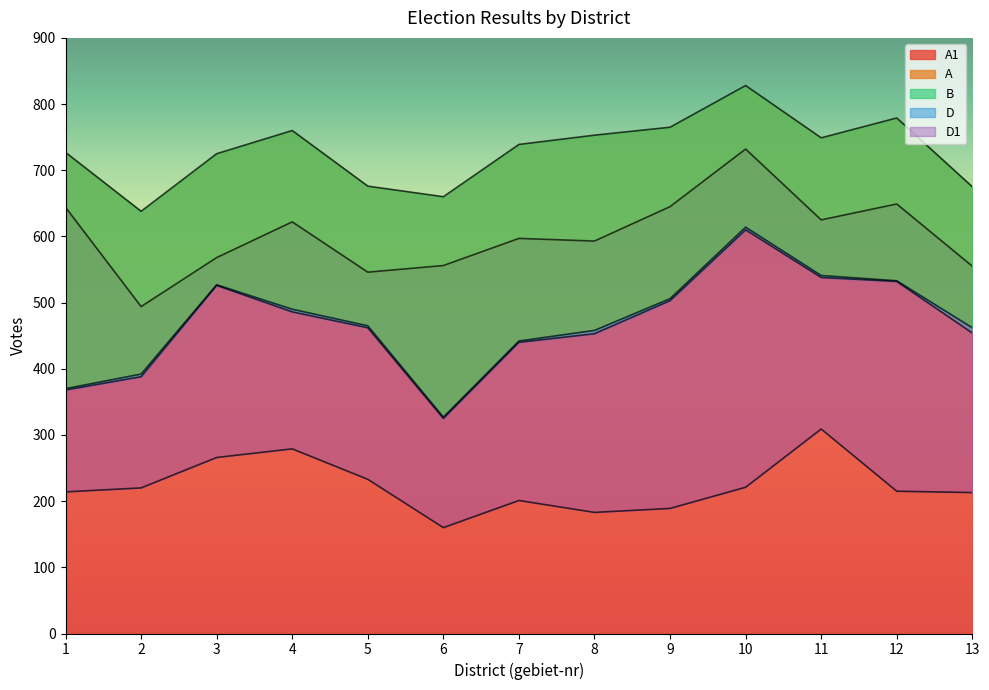

The value of A1 at 6 is 556. True or false?

True